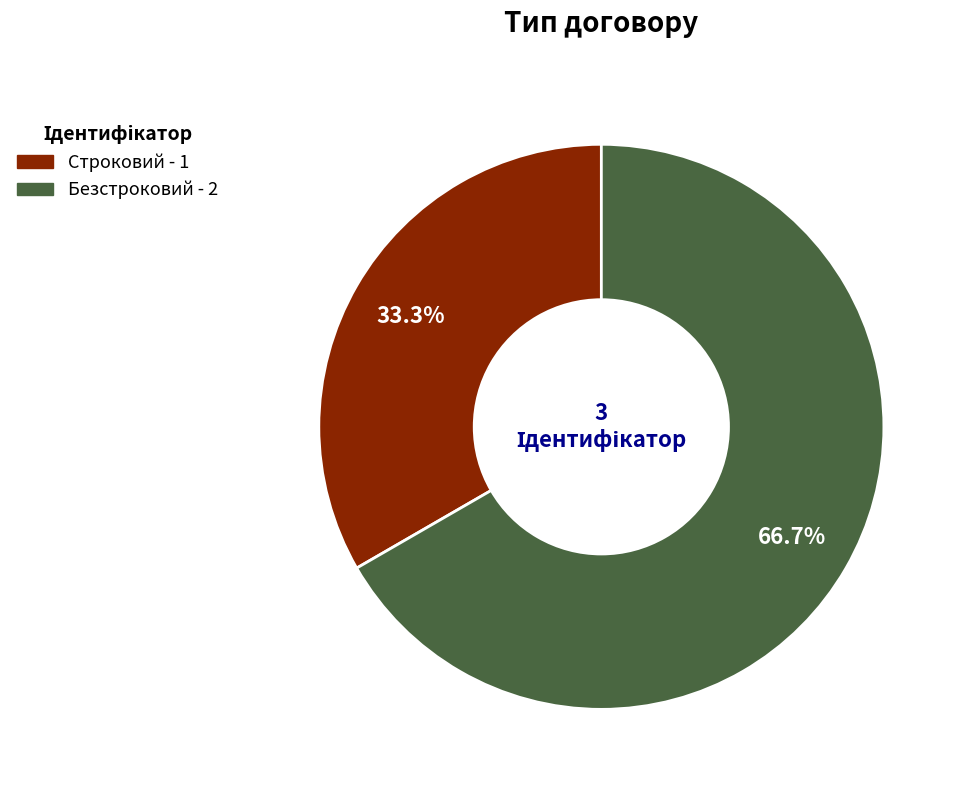

Is Безстроковий the majority of the pie?

Yes